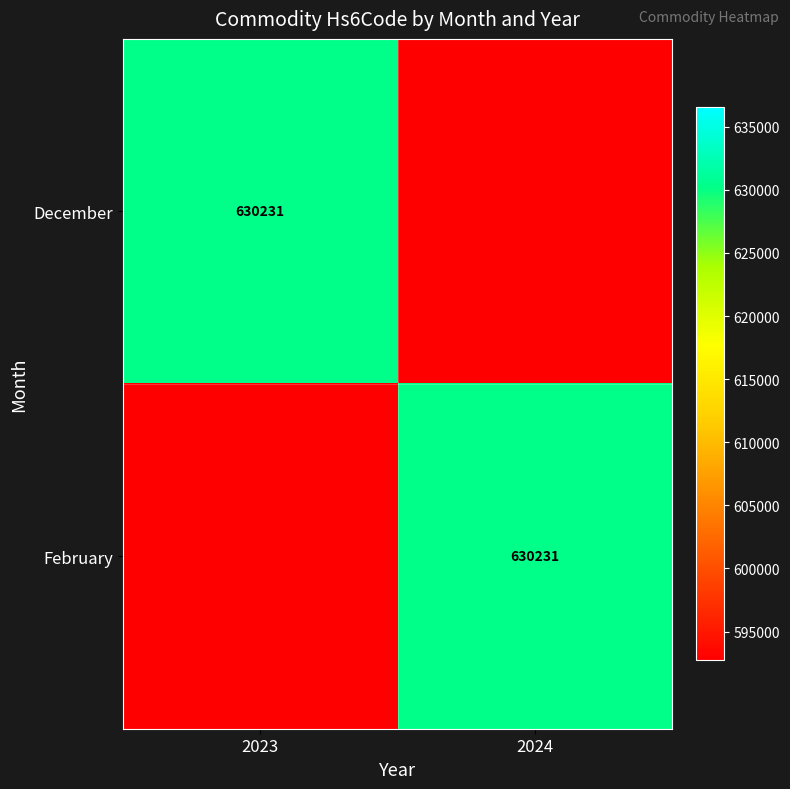

What is the maximum value for February?

630231.0